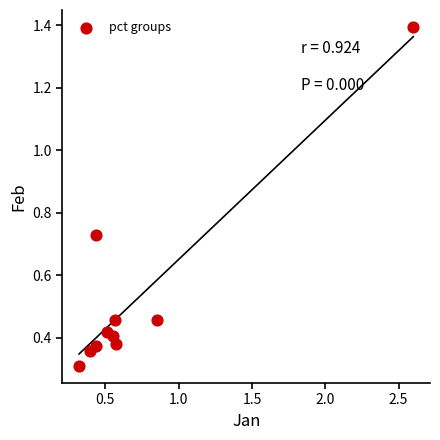

What Y value in the scatter plot is closest to 0?

0.3